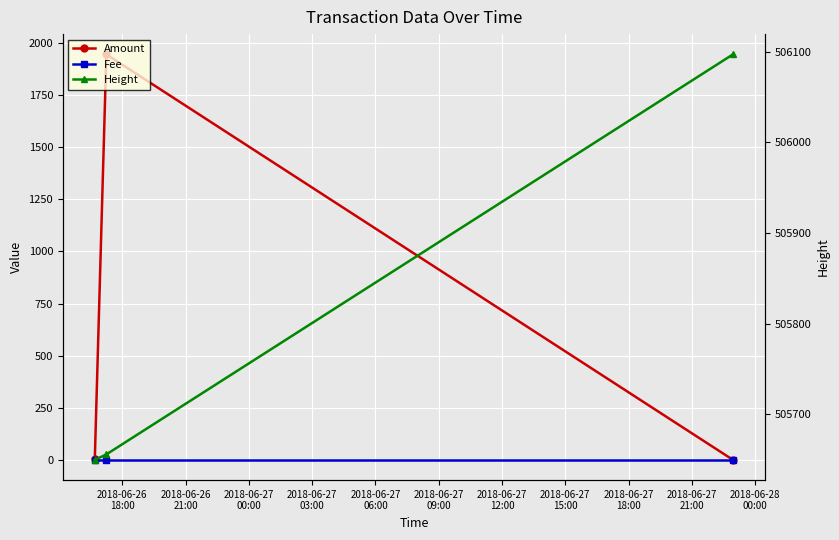

How many lines are shown in the chart?

3